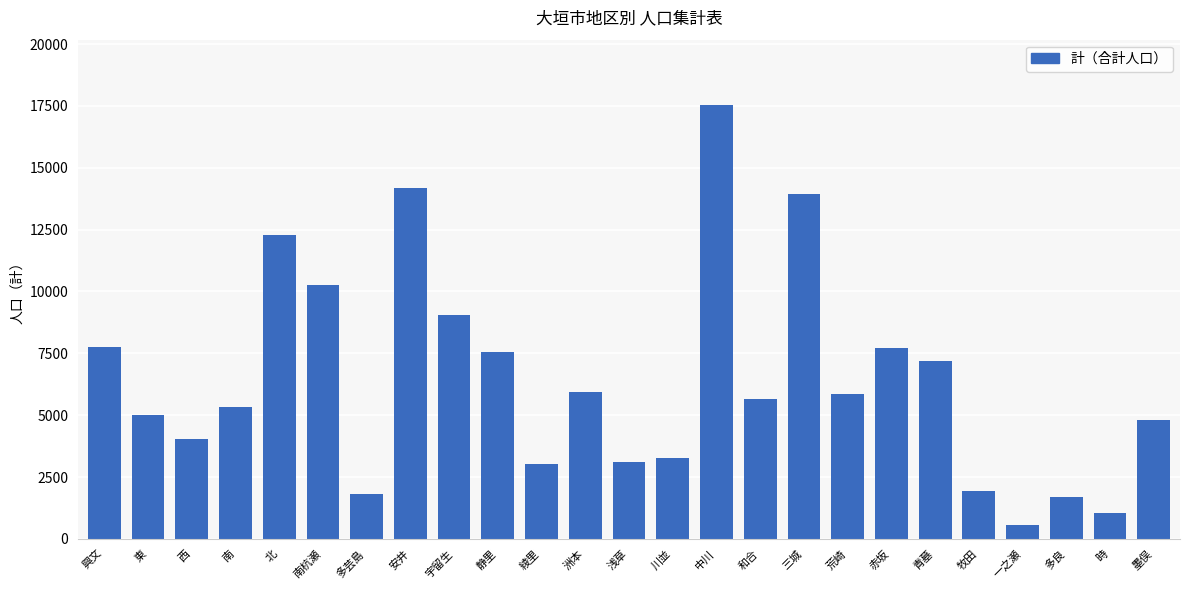

What is the label of the 1st bar from the left?

興文